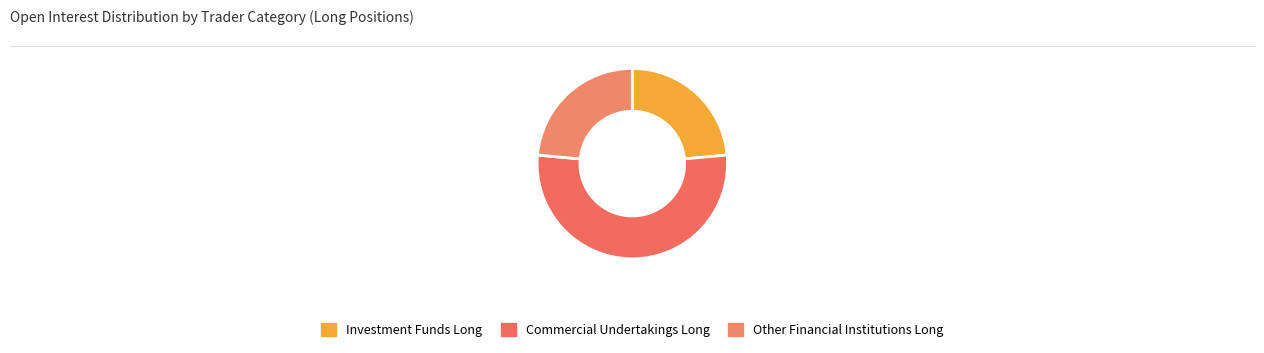

To the nearest percent, what percentage of the pie is Investment Funds Long?

24%